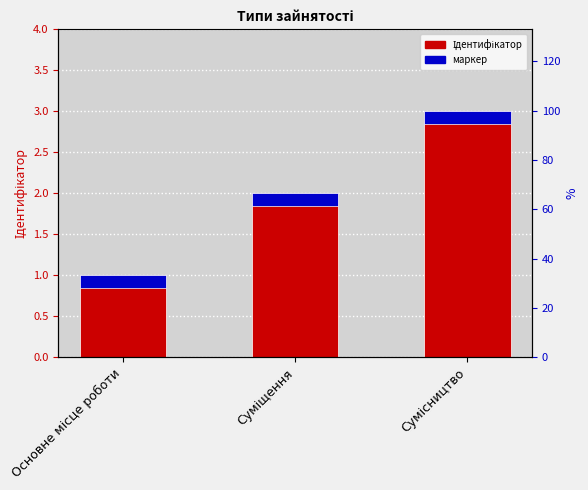

Which label corresponds to the smallest value in the chart?

Основне місце роботи